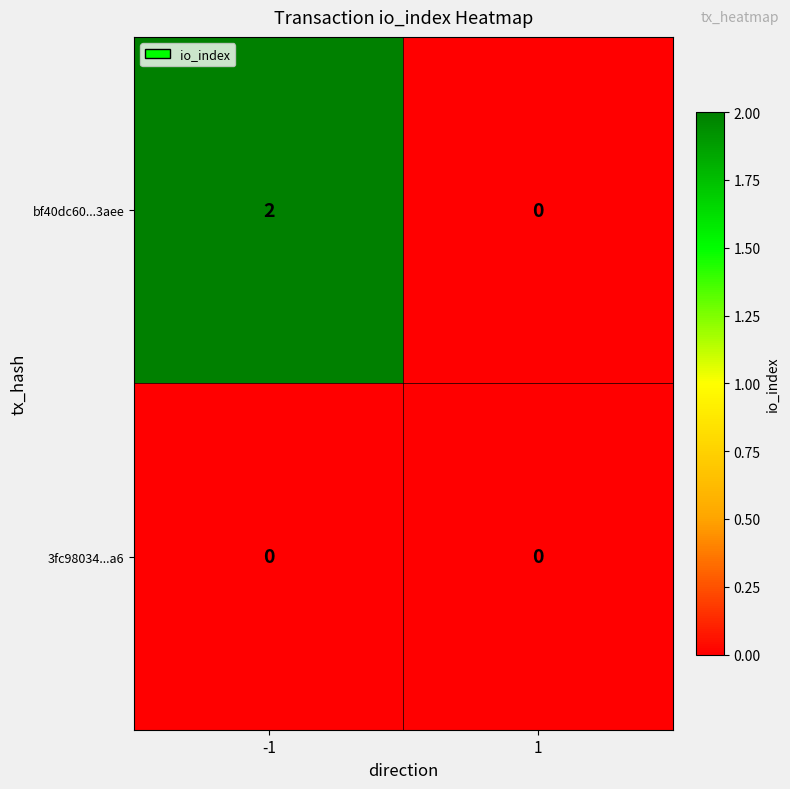

Which series changed the most between -1 and 1?

bf40dc60...3aee